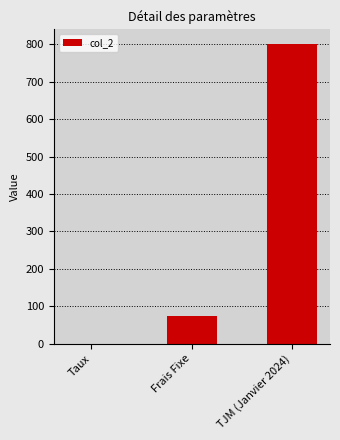

What is the maximum value shown in the chart?

800.0